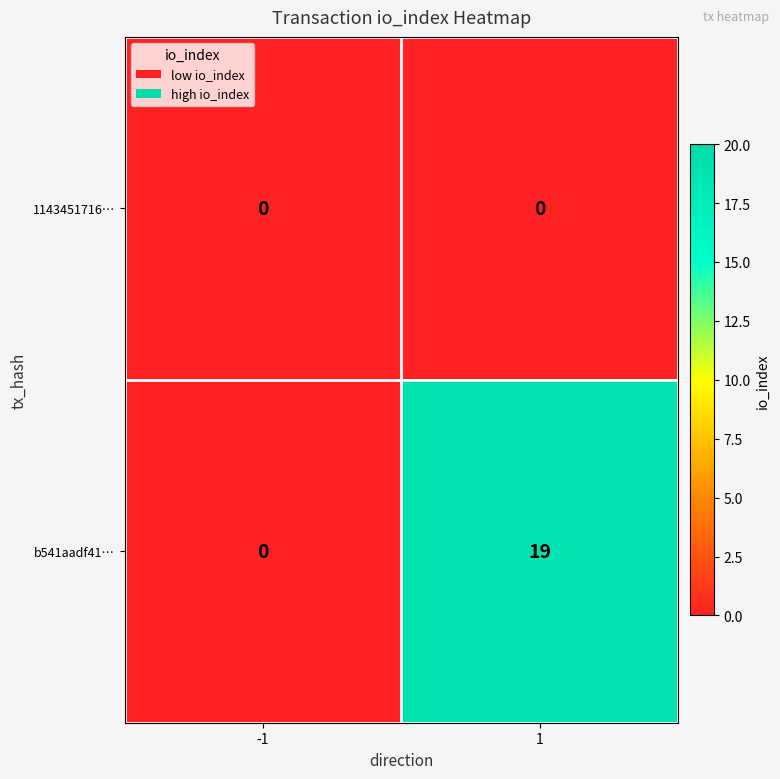

The value of b541aadf41… at 1 is 8. True or false?

False